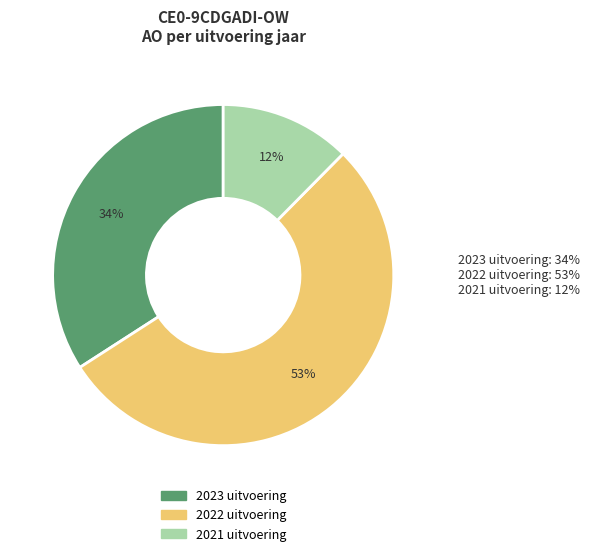

What is the ratio of the value at 2023 uitvoering to the value at 2022 uitvoering?

0.6